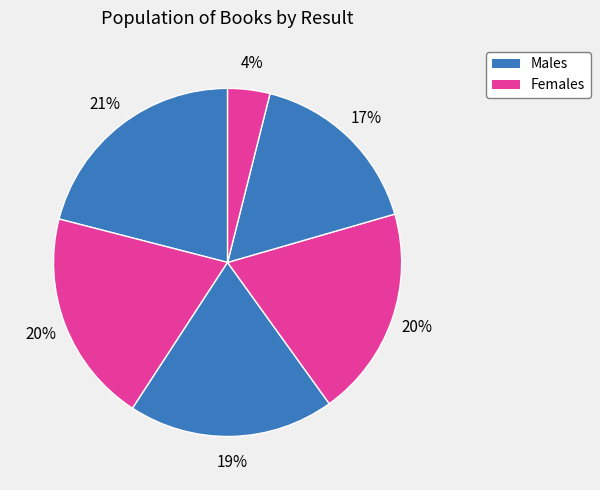

How many segments does this pie chart have?

6